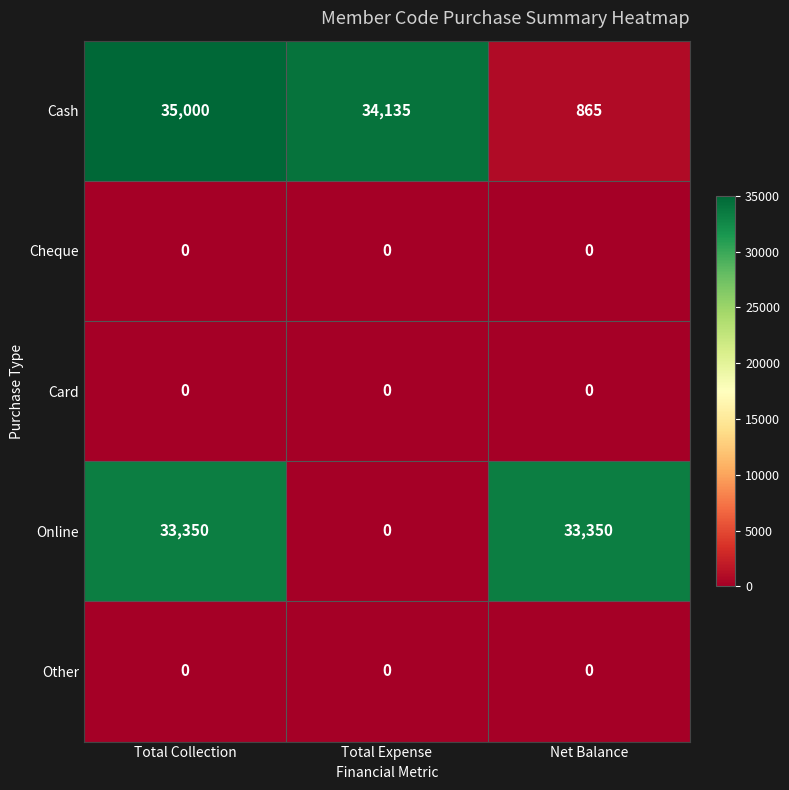

Reading left to right, what are all the values shown in this chart?

Cash: 35000	34135	865
Cheque: 0	0	0
Card: 0	0	0
Online: 33350	0	33350
Other: 0	0	0